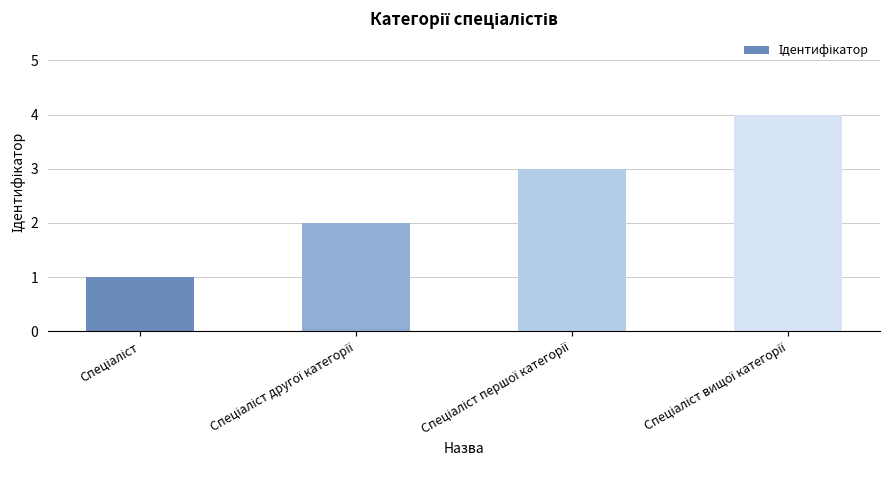

What is the maximum value shown in the chart?

4